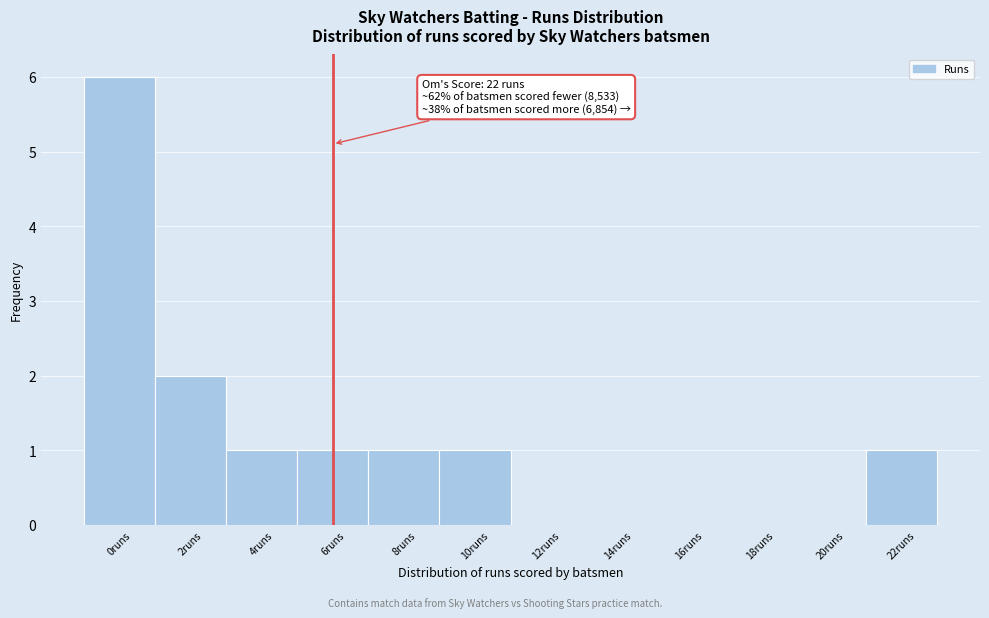

Reading left to right, list all the values displayed in this chart.

0runs=6	2runs=2	4runs=1	6runs=1	8runs=1	10runs=1	12runs=0	14runs=0	16runs=0	18runs=0	20runs=0	22runs=1